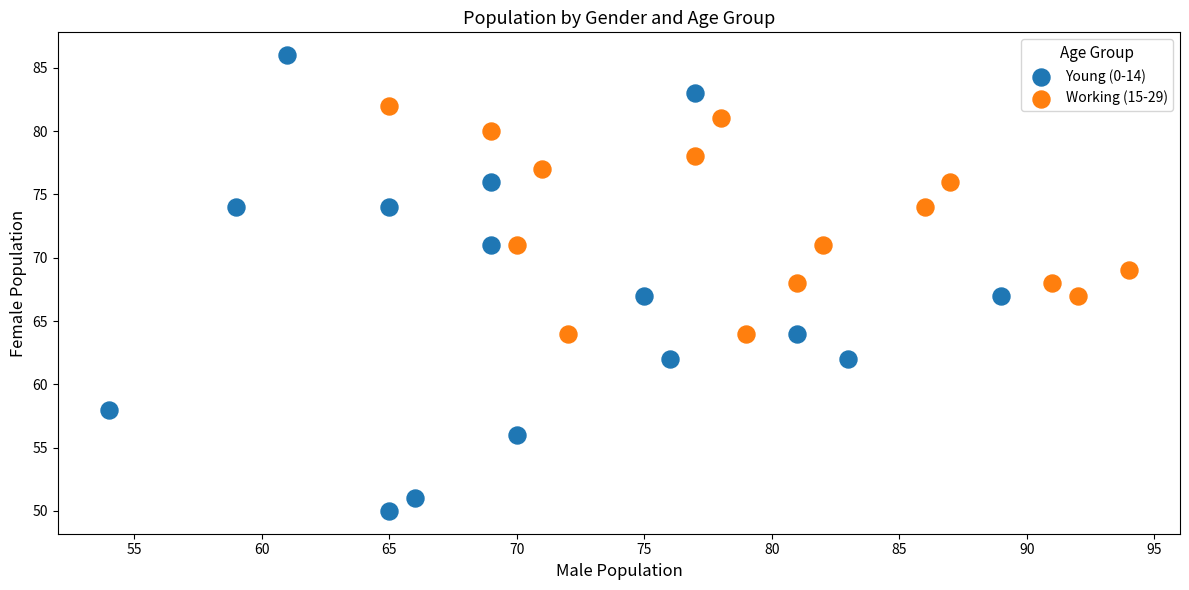

Which series has the largest Y range (max minus min)?

Young (0-14)